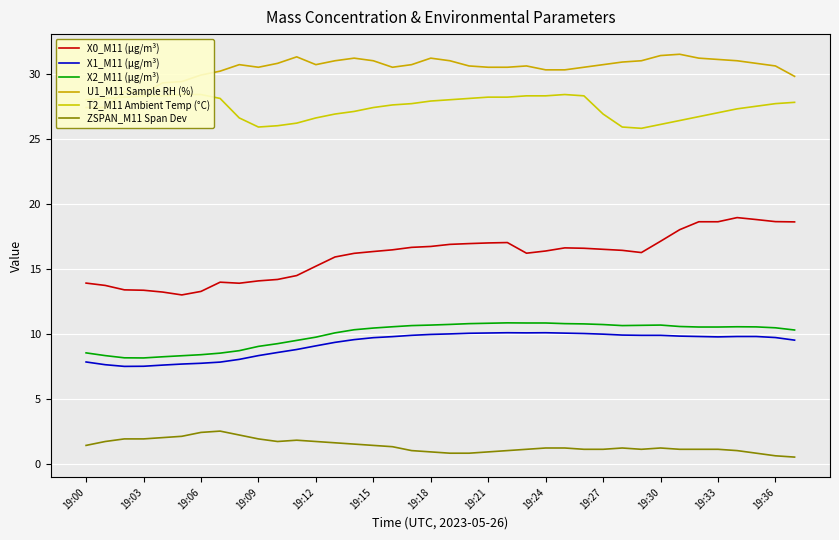

True or false: X0_M11 (μg/m³) and X1_M11 (μg/m³) intersect in this chart.

False